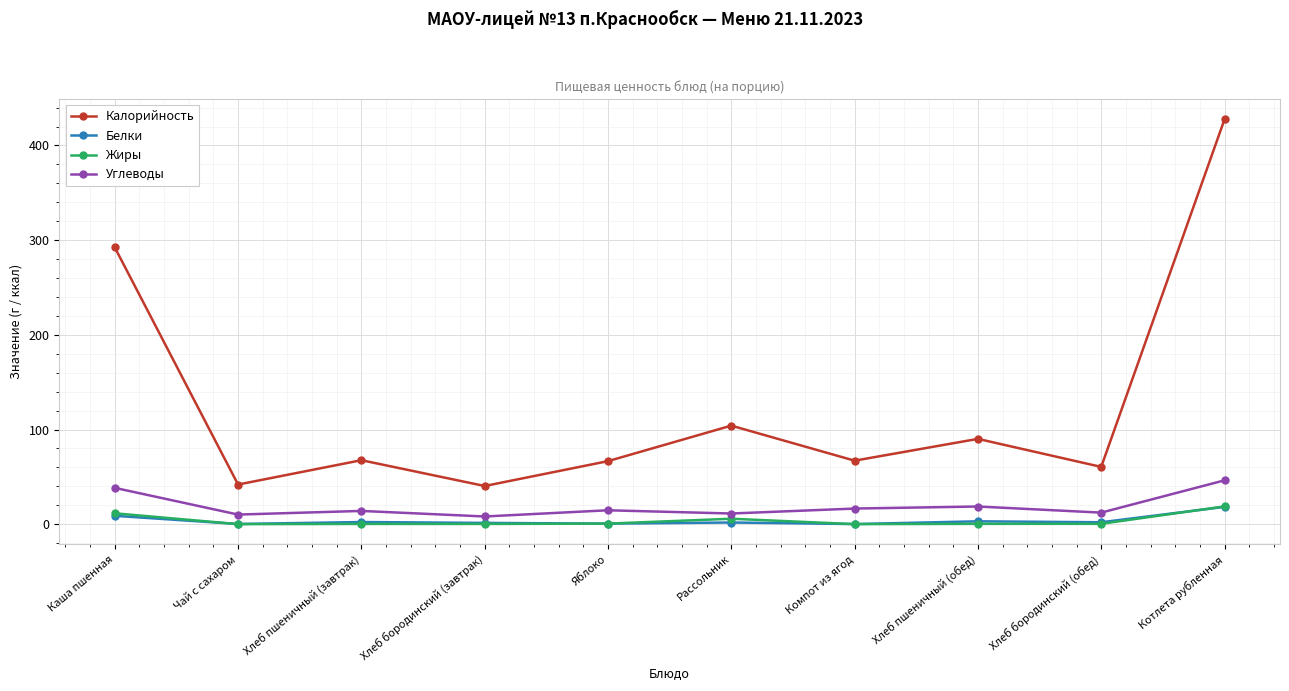

Which category has the highest value in the Калорийность series?

Котлета рубленная